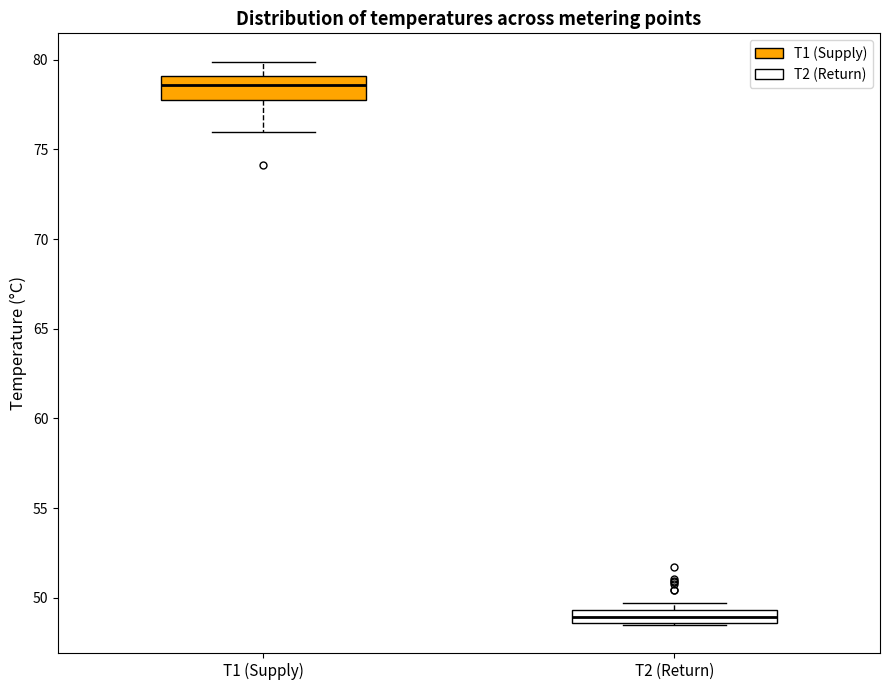

Where does the median line of the box for T2 (Return) sit on the y-axis? The values are not printed on the chart, so give them approximately, as read against the axis.

49.0